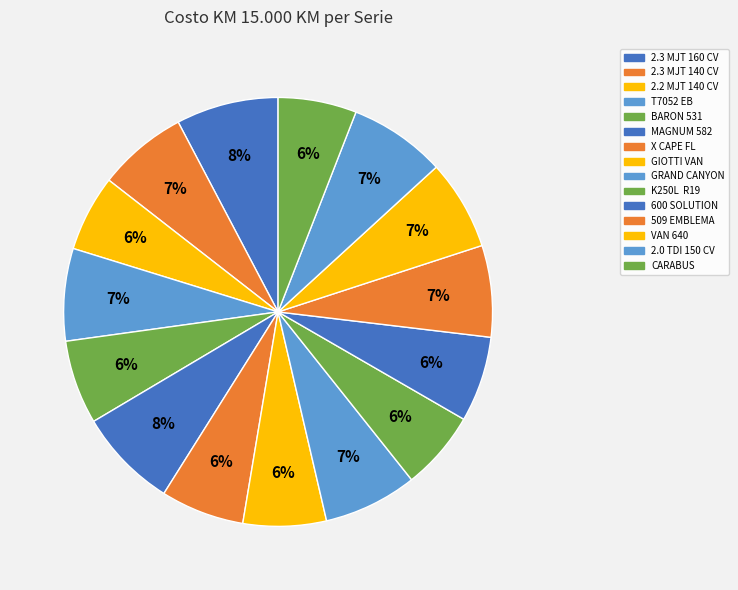

To the nearest percent, what is the difference between the 509 EMBLEMA and CARABUS slice percentages?

1%